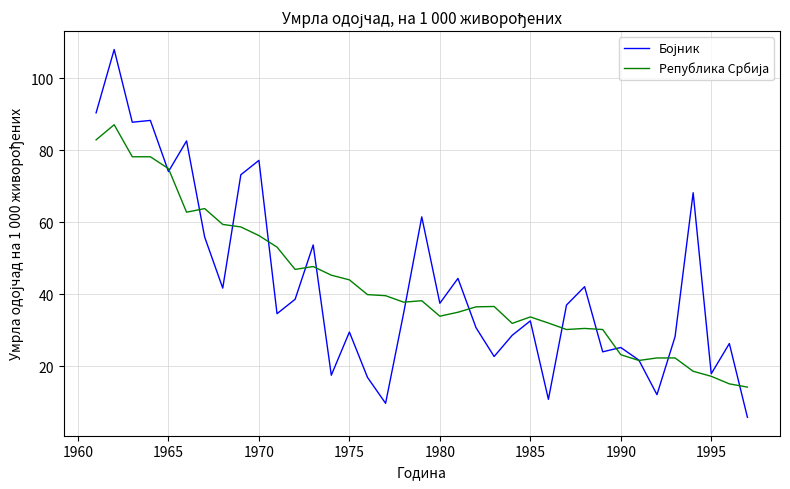

What is the total value across all series at 1970?

133.5